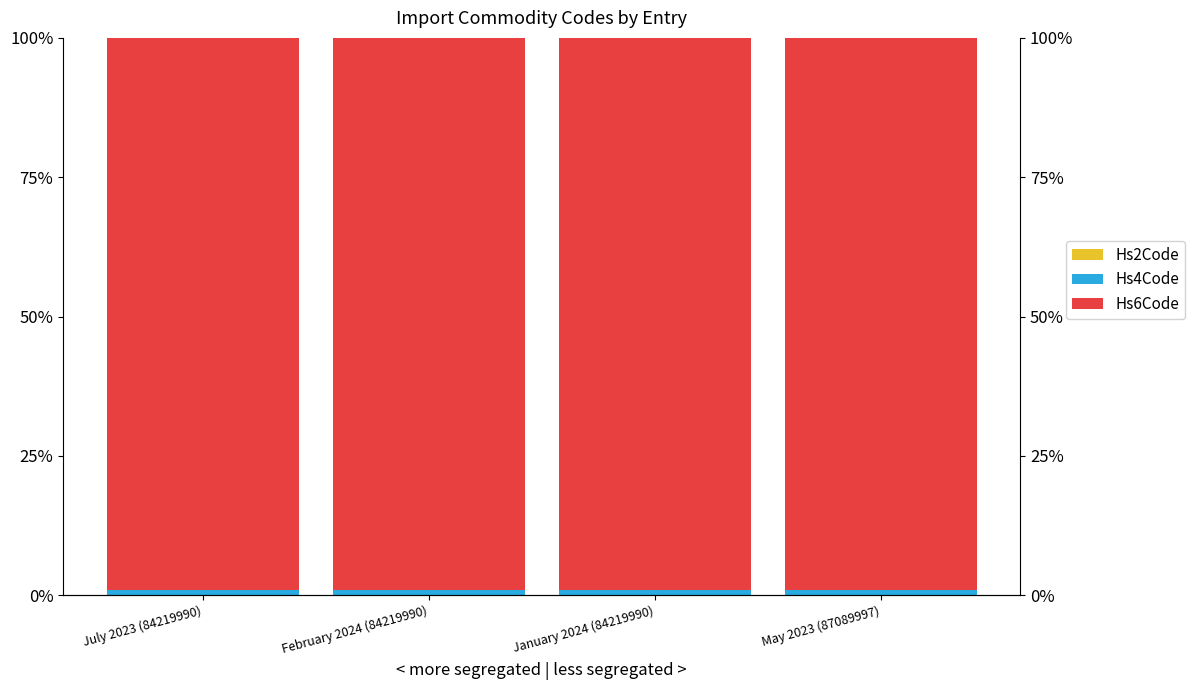

The value of Hs4Code at February 2024 (84219990) is 0.0. True or false?

True